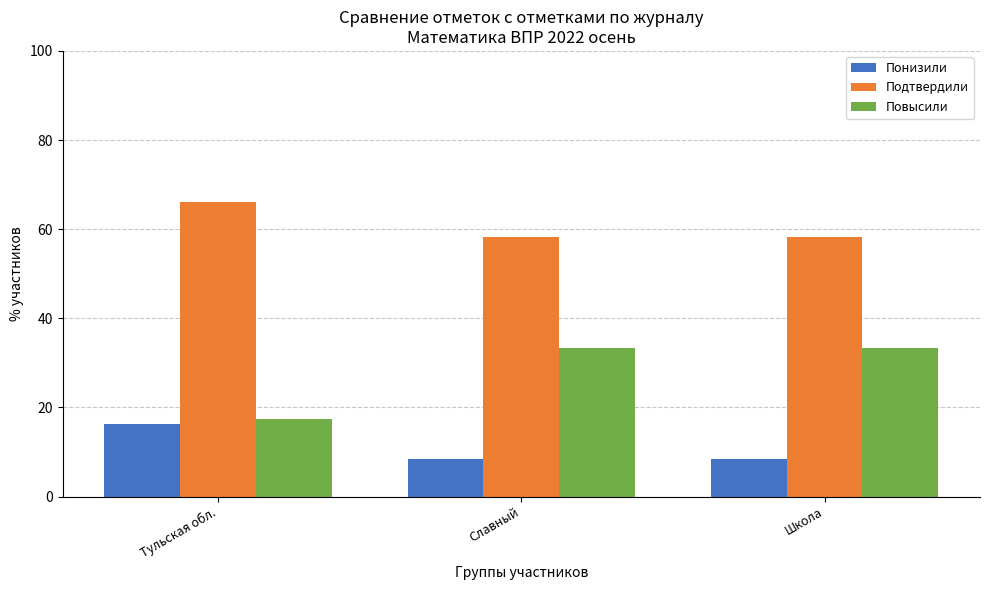

What is the smallest value displayed?

8.3